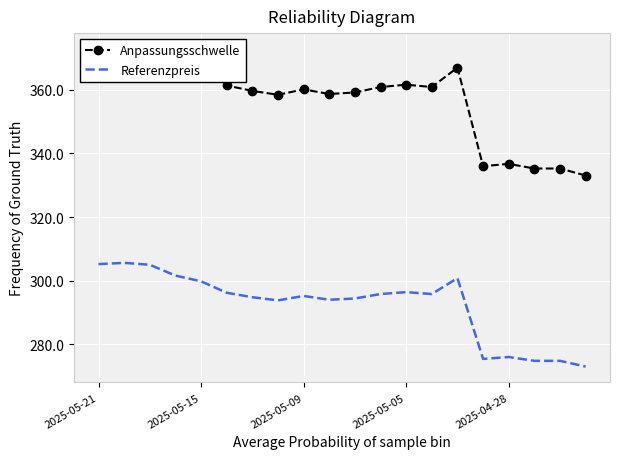

True or false: Anpassungsschwelle and Referenzpreis intersect in this chart.

False